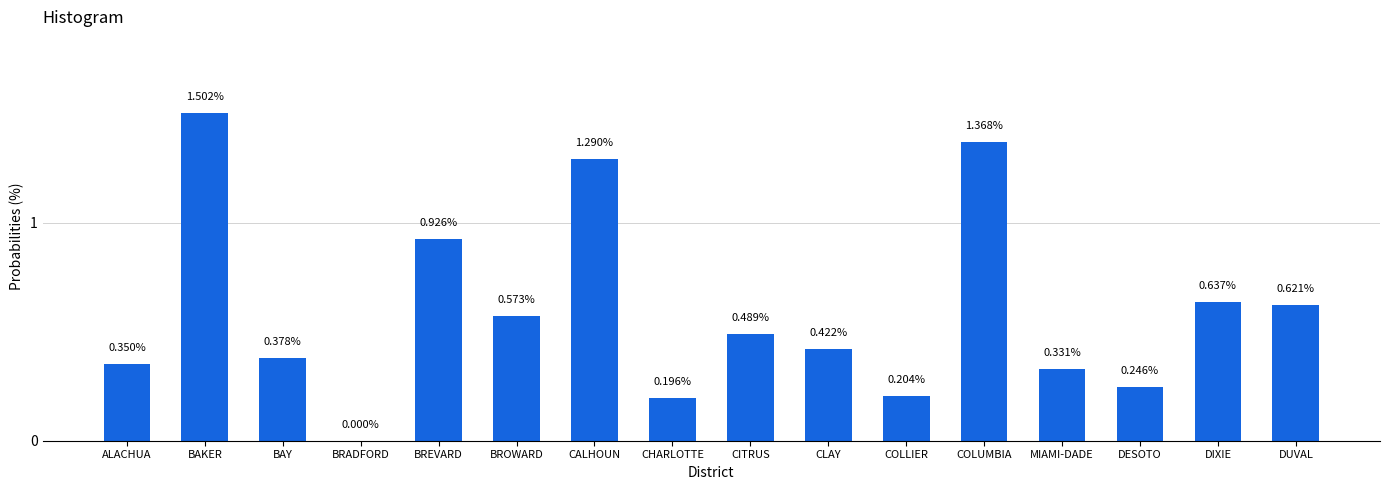

At which label is the value closest to 0?

BRADFORD